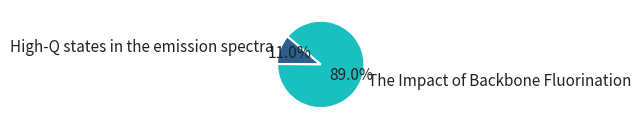

How many slices are in this pie chart?

2